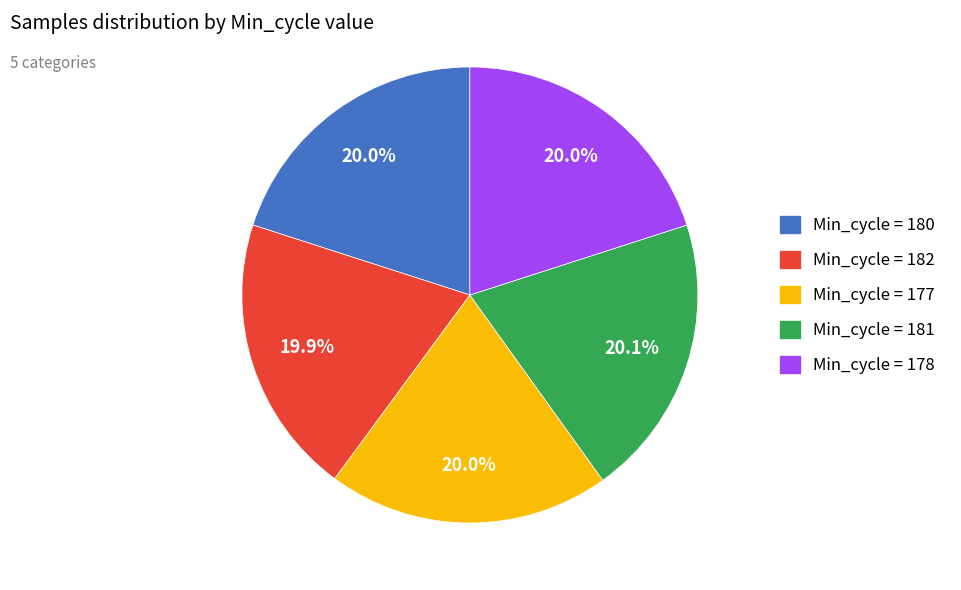

Count the number of slices in the pie.

5